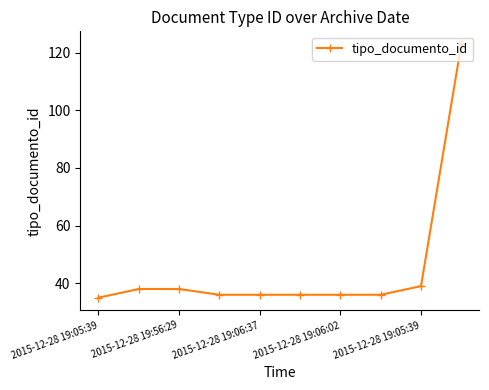

What is the average value?

45